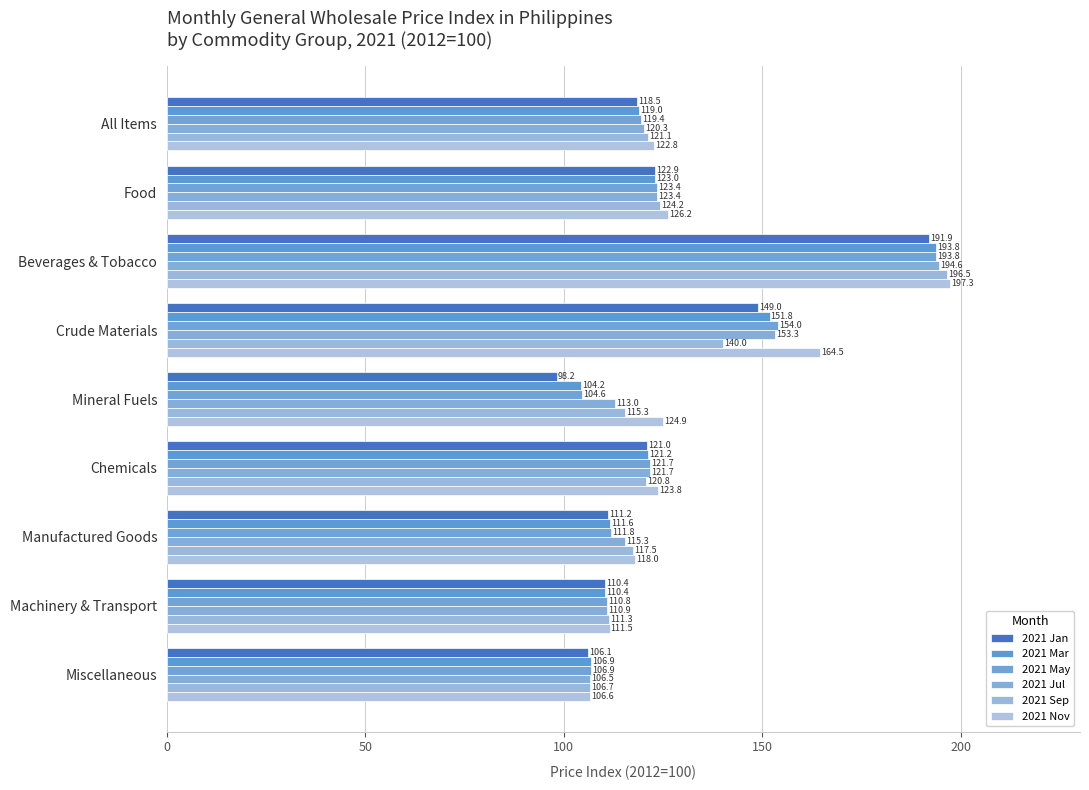

Which category has the lowest value in the 2021 Mar series?

Mineral Fuels